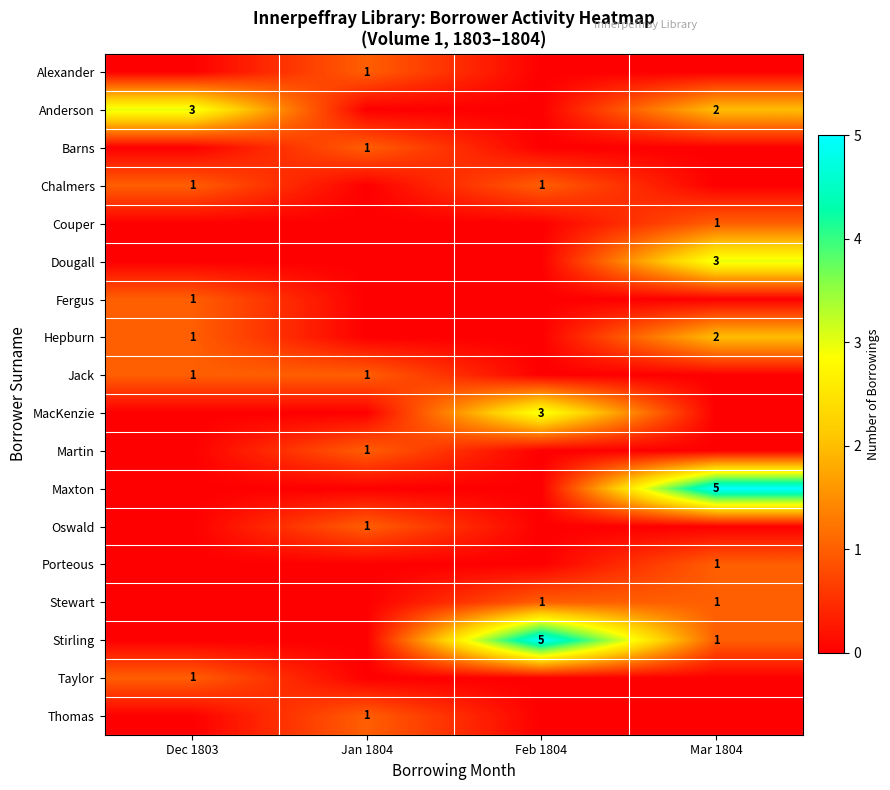

What is the total value across all series at Mar 1804?

16